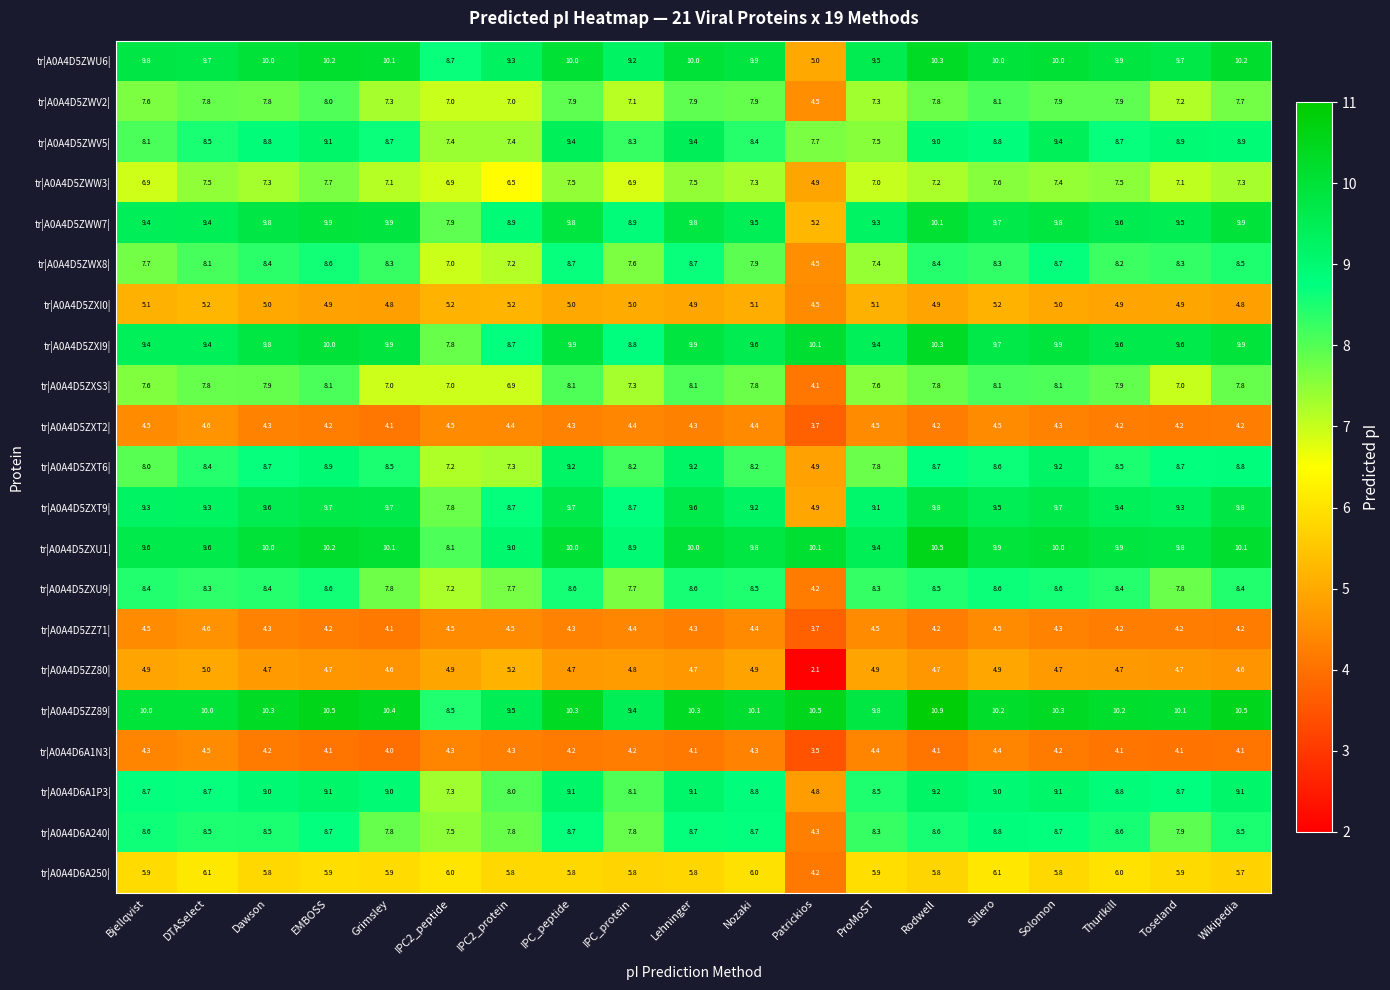

Which series has the largest total across all categories?

tr|A0A4D5ZZ89|